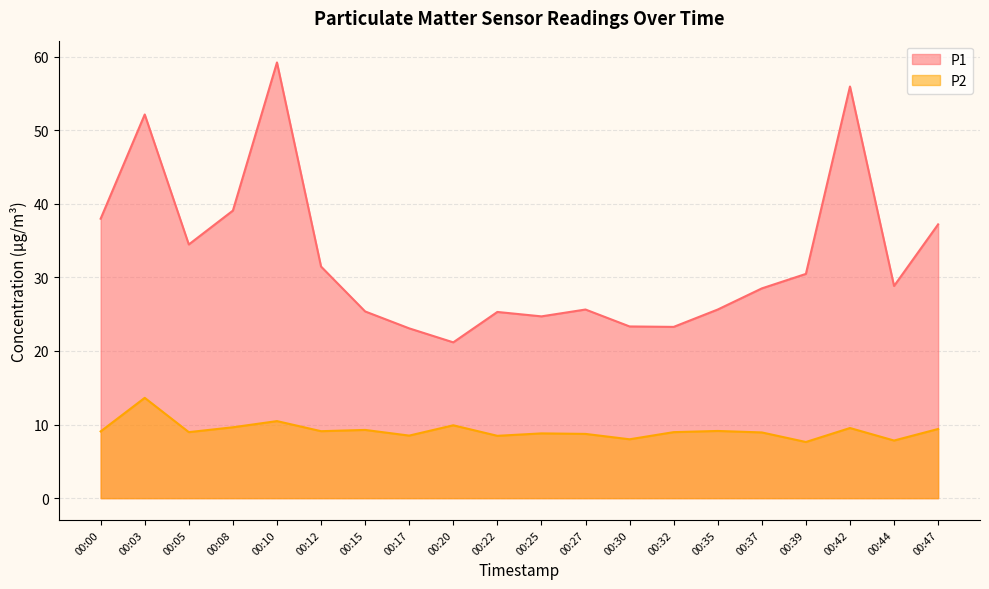

How many series are shown in this chart?

2